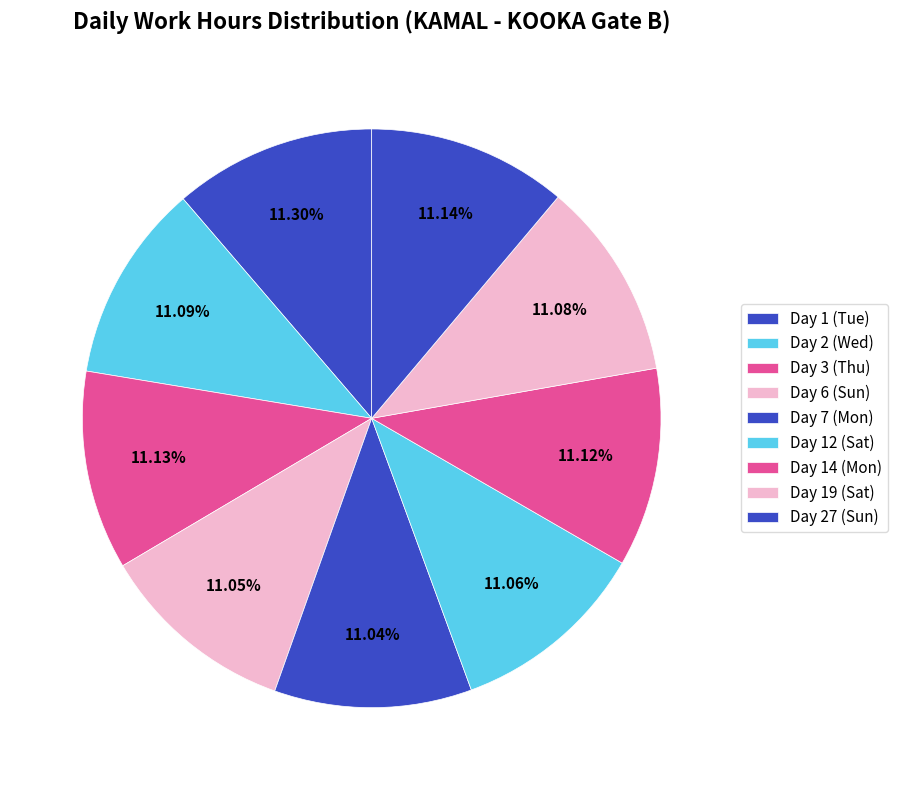

Combined, do Day 14 (Mon) and Day 7 (Mon) account for over 50%?

No